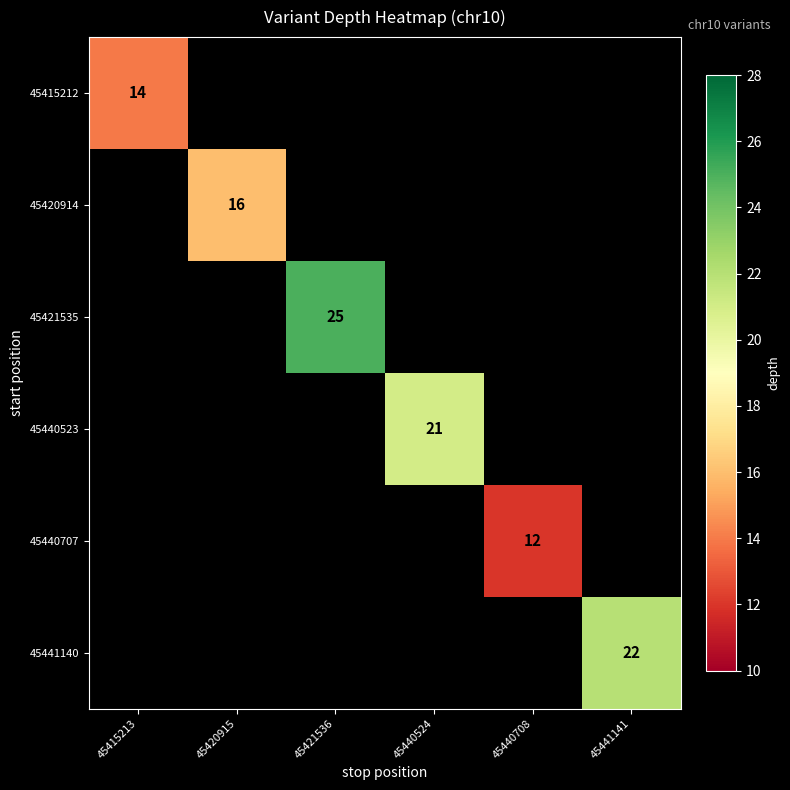

How many series are shown in this chart?

6